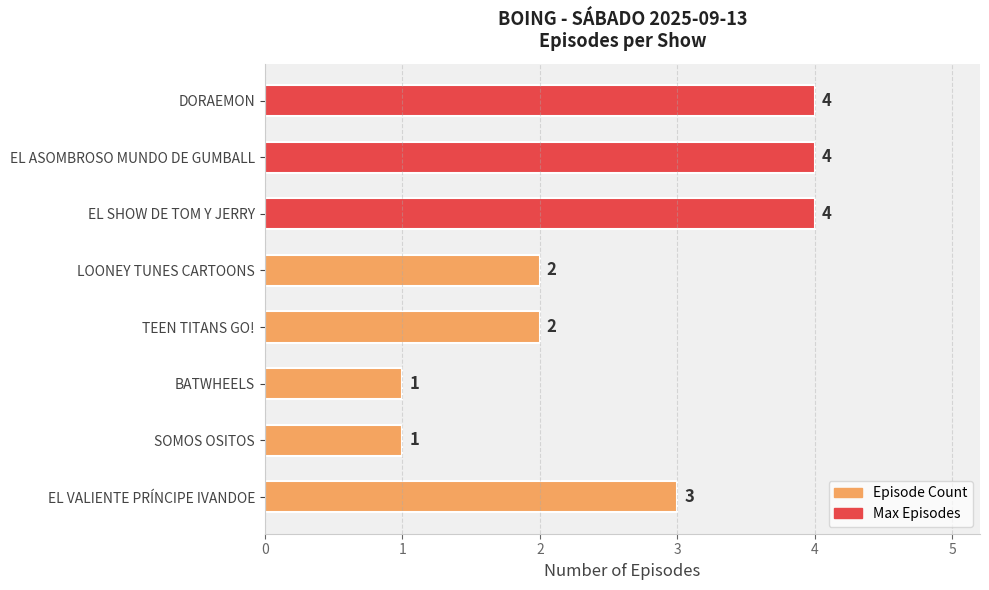

How many data points does each series have?

8